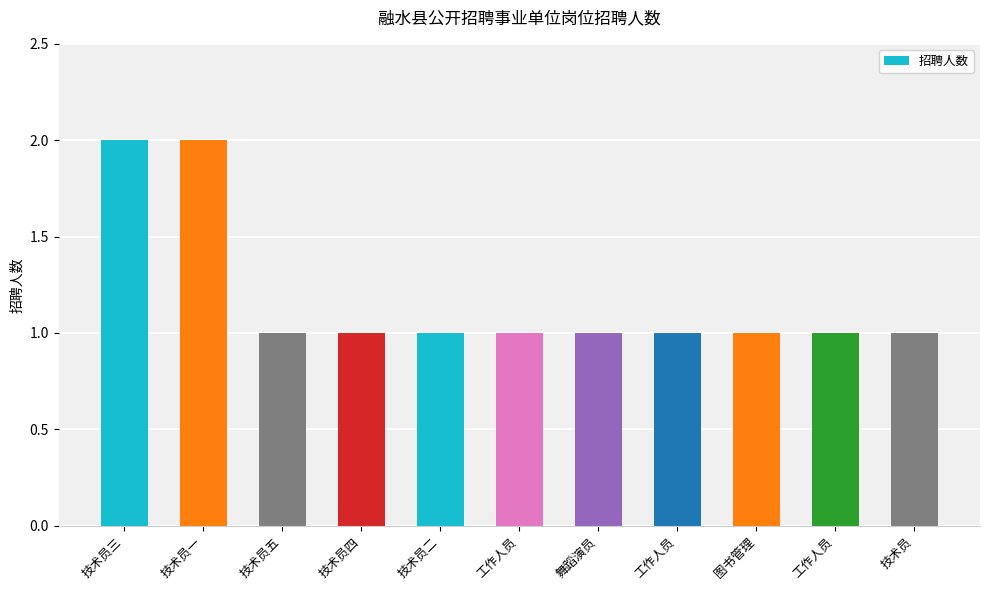

List the labels in order of value, largest first.

技术员三, 技术员一, 技术员五, 技术员四, 技术员二, 工作人员, 舞蹈演员, 工作人员, 图书管理, 工作人员, 技术员